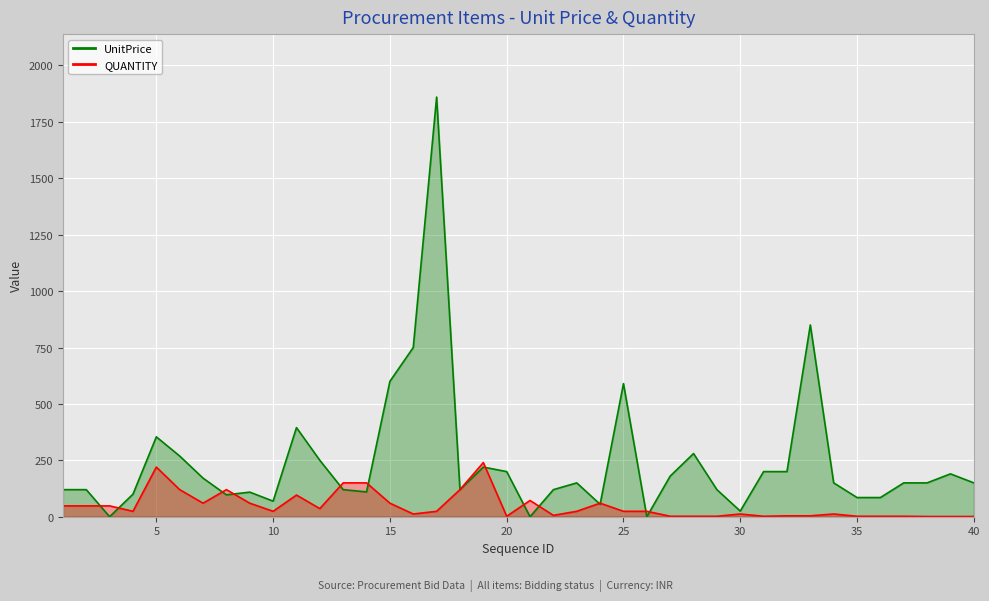

The value of QUANTITY at 35 is 2. True or false?

True